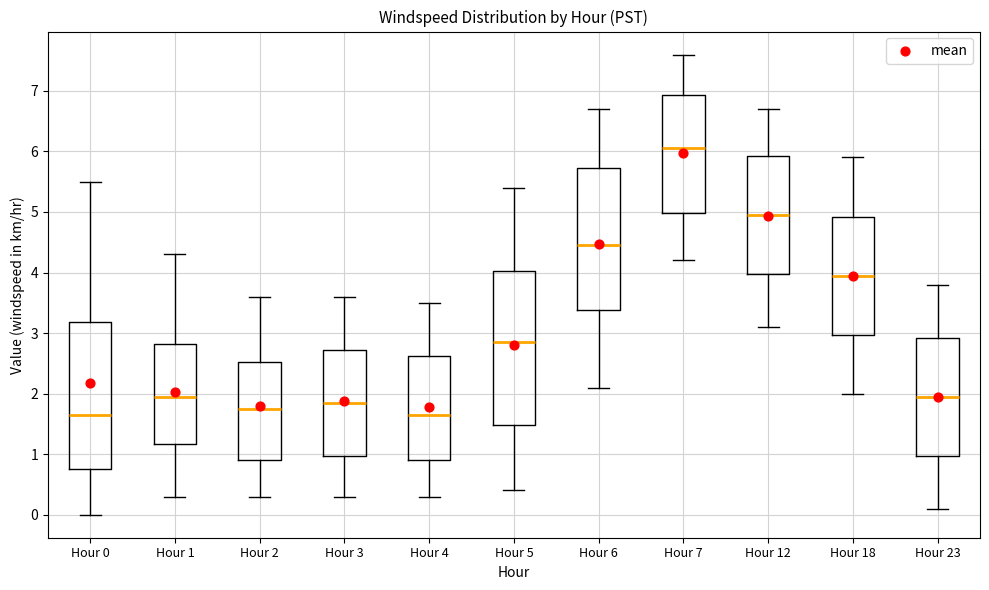

Which box's median line is the highest?

Hour 7